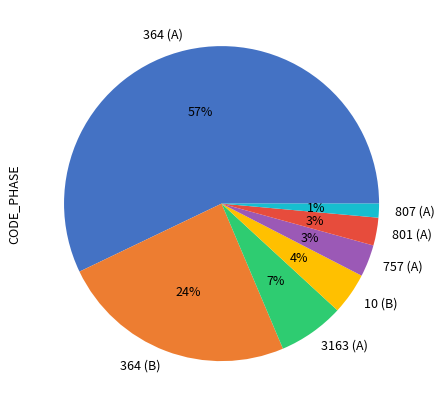

Does 364 (A) represent more than half of the total?

Yes